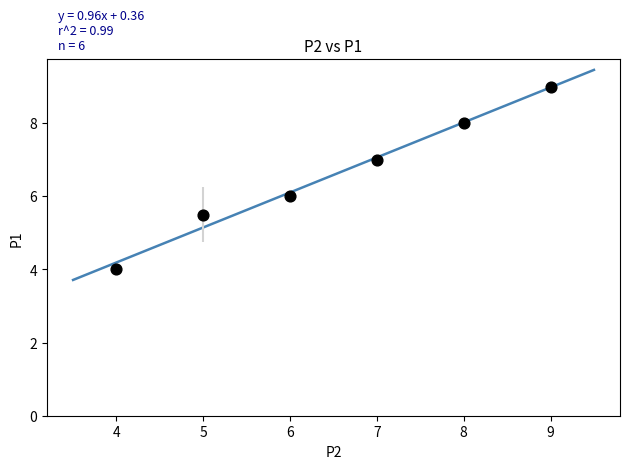

What is the range of Y values (max minus min)?

5.0